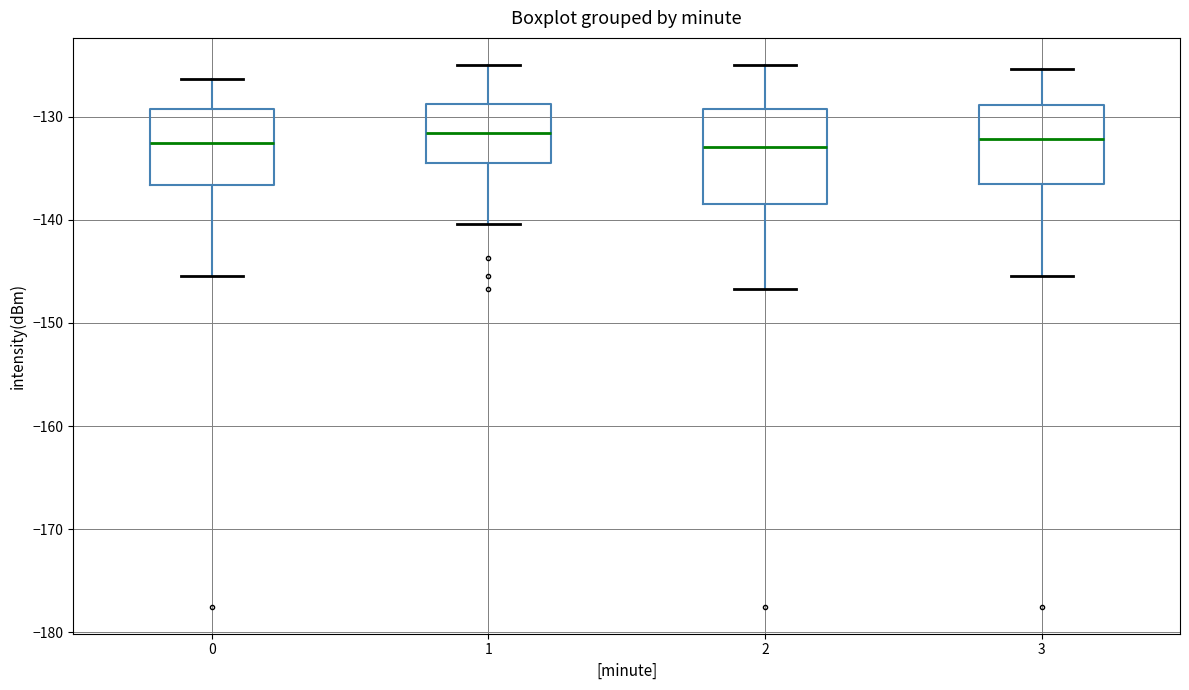

Where does the upper whisker of the box at x = 1 end on the y-axis? The values are not printed on the chart, so give them approximately, as read against the axis.

-125